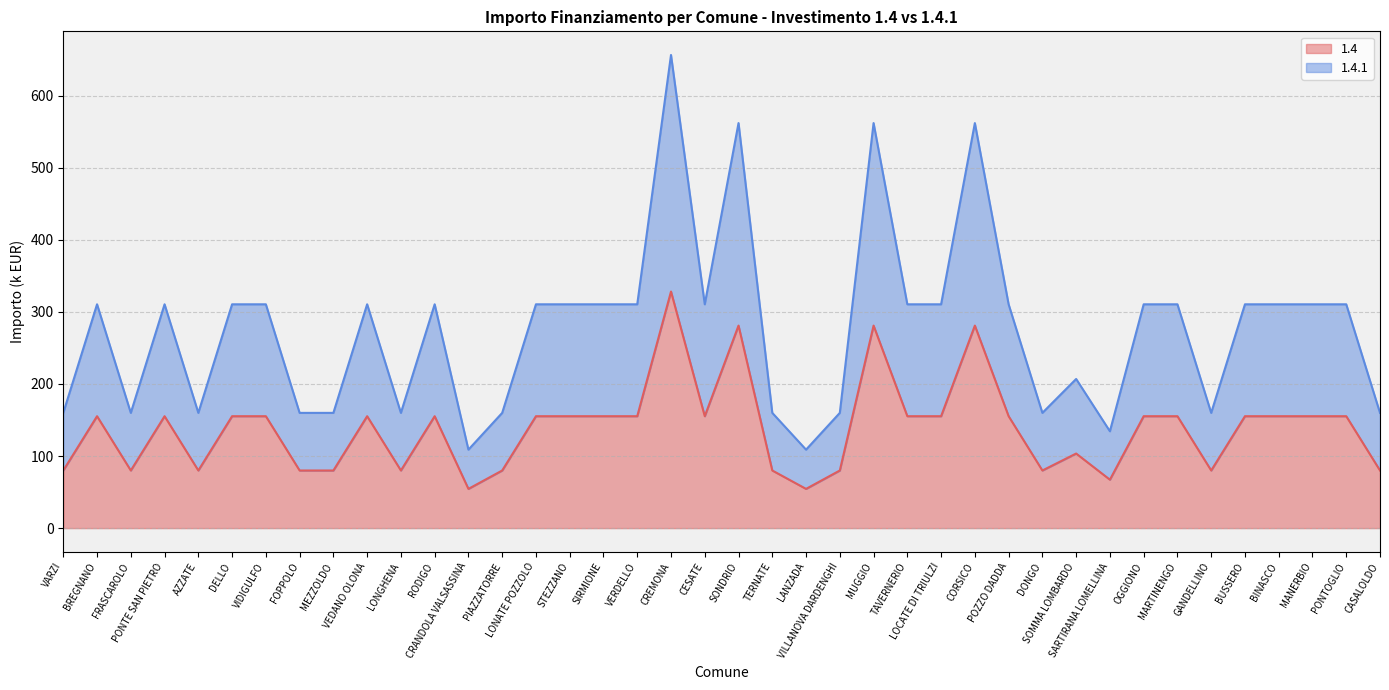

At which category is the sum across all series the highest?

CREMONA